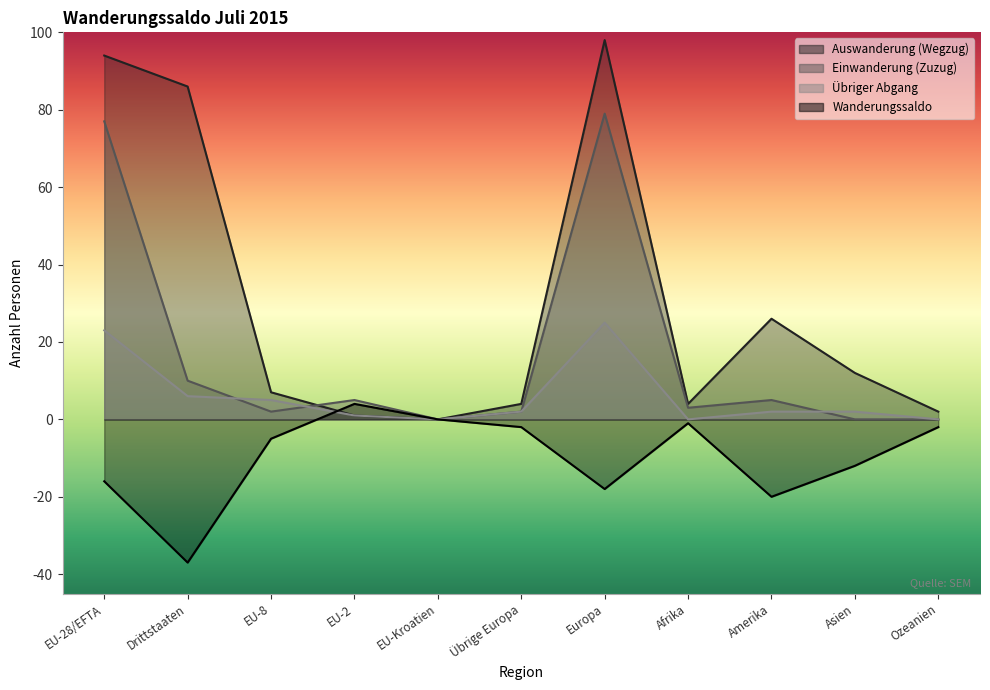

What is the label of the 6th point from the right?

Übrige Europa